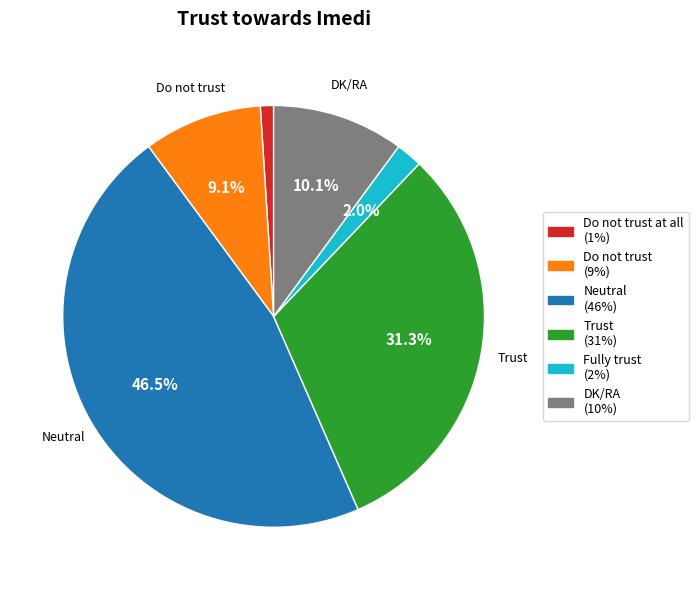

Does any single category account for the majority?

No